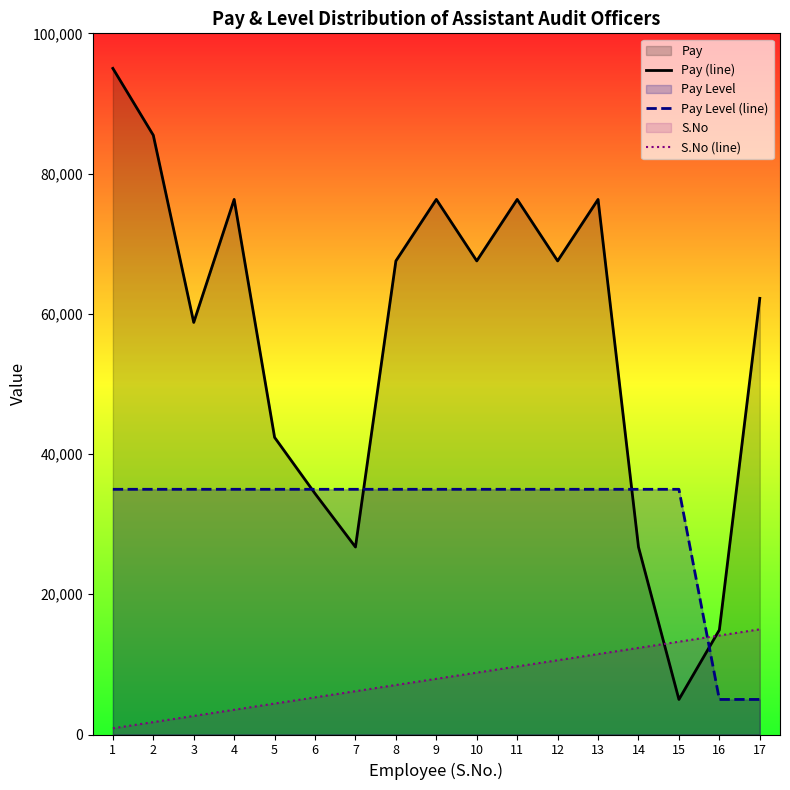

How many times do S.No (line) and Pay (line) cross each other?

2